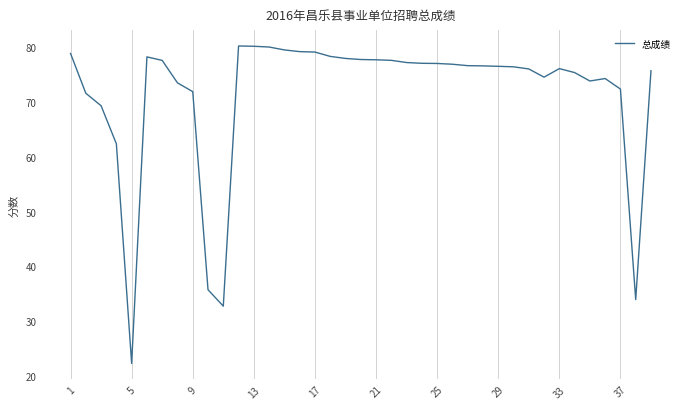

What is the maximum value shown in the chart?

80.2